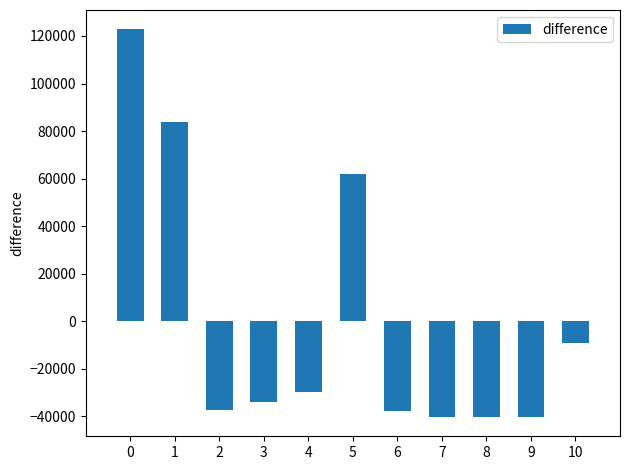

How many data points are above -34004?

5